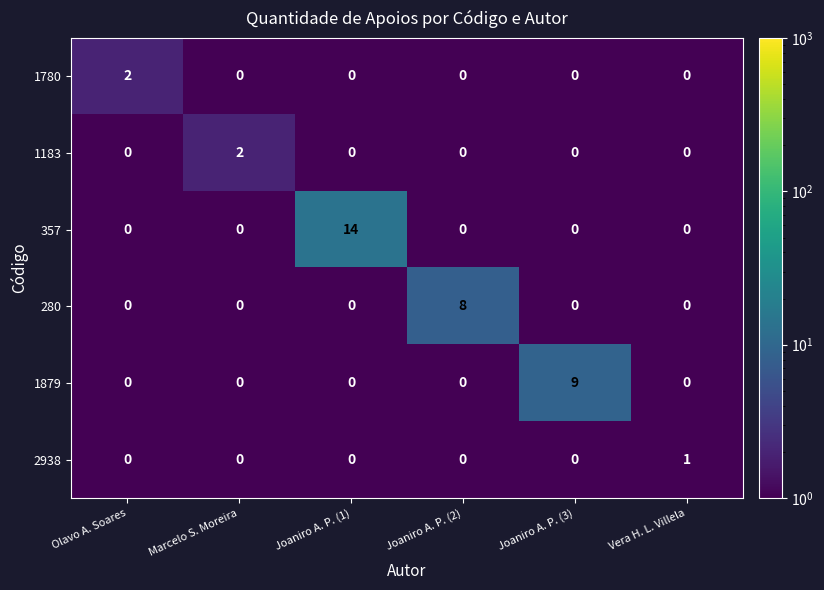

What is the difference between the maximum and second lowest values in the 280 series?

8